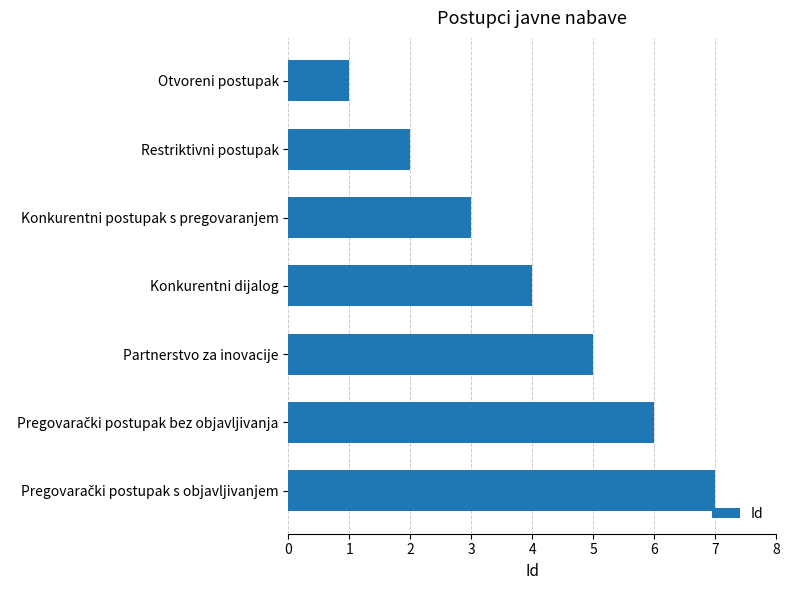

What is the sum of all values?

28